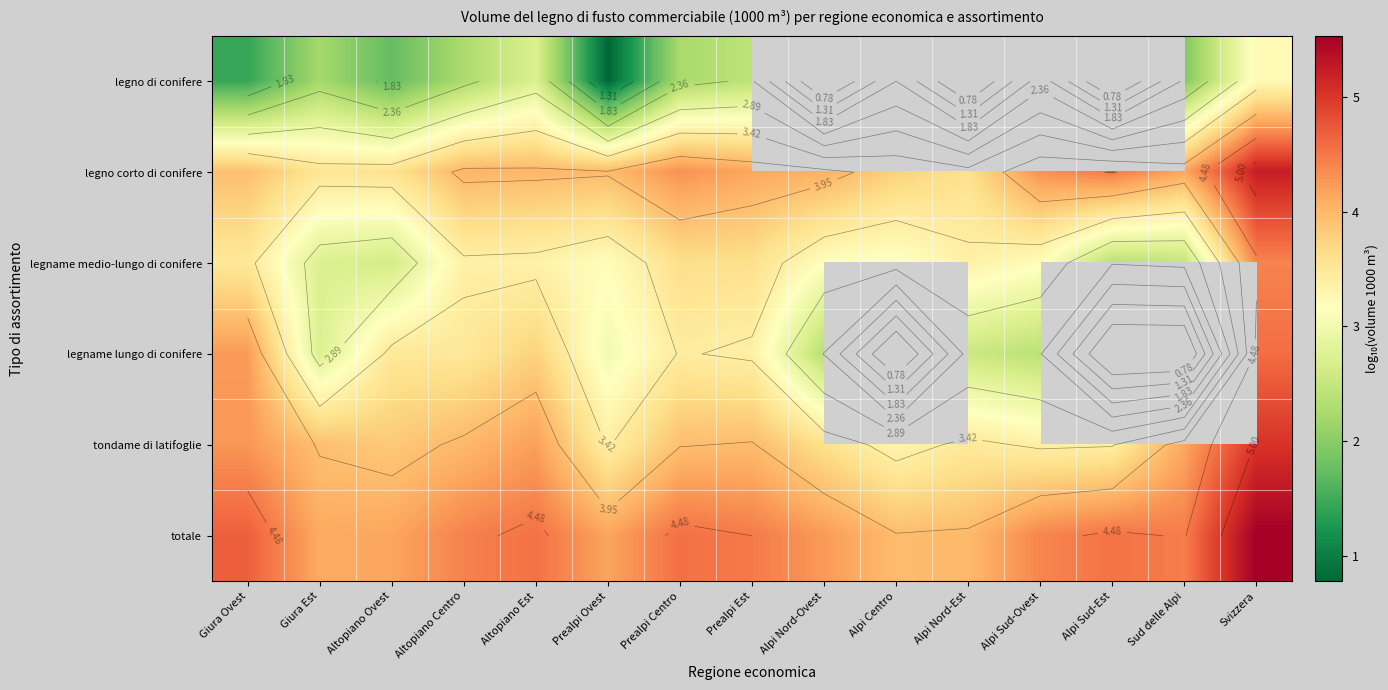

What is the total value across all series at Altopiano Ovest?

19.4